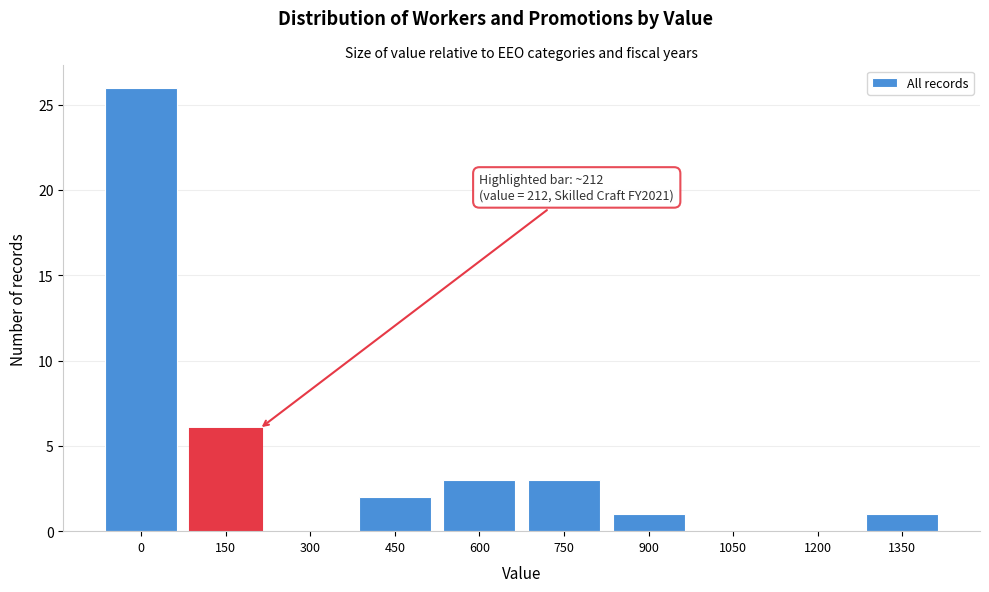

Reading left to right, list all the values displayed in this chart.

0=26	150=6	300=0	450=2	600=3	750=3	900=1	1050=0	1200=0	1350=1